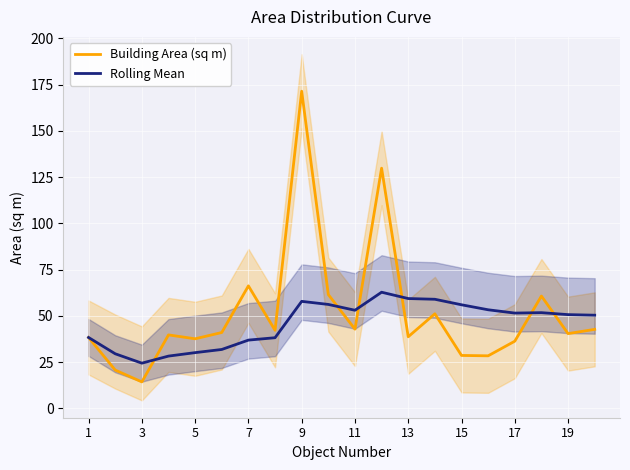

Where is Building Area (sq m) nearest to the value 92?

7